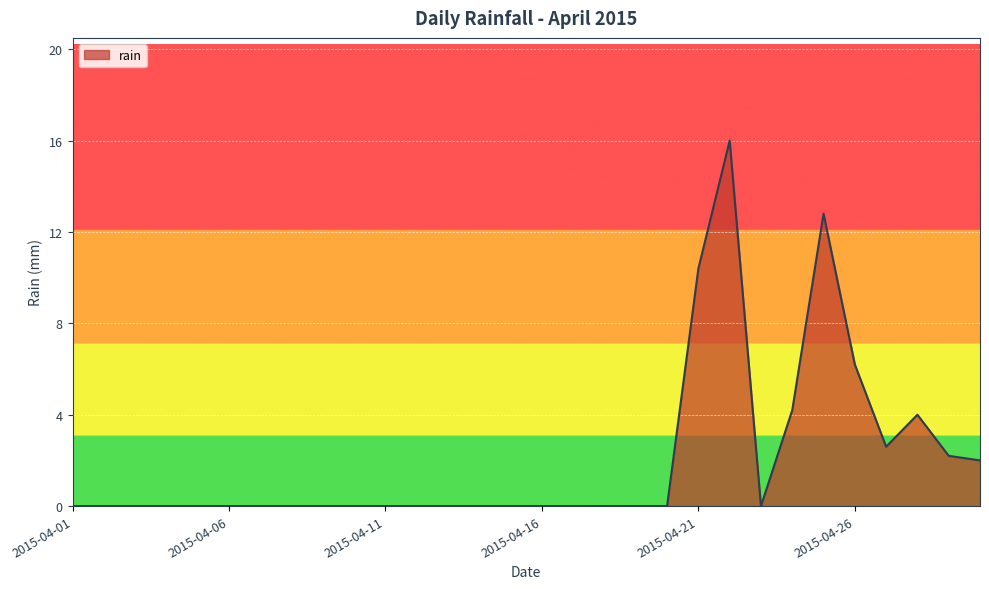

What is the difference between the second highest and second lowest values?

12.8